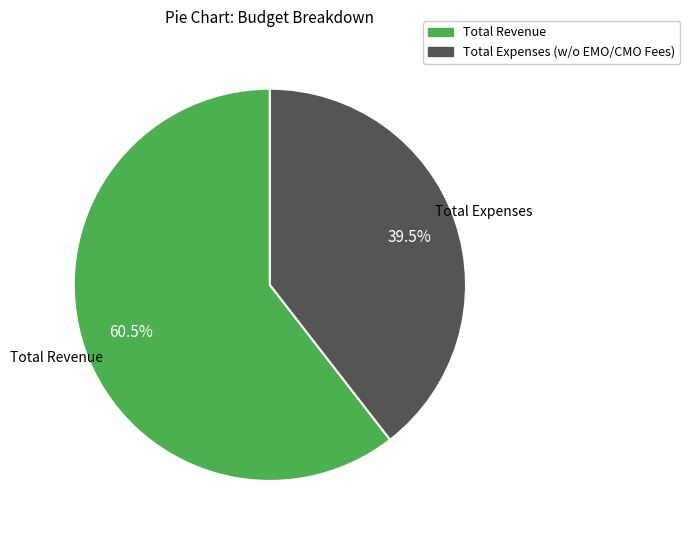

Count the number of slices in the pie.

2